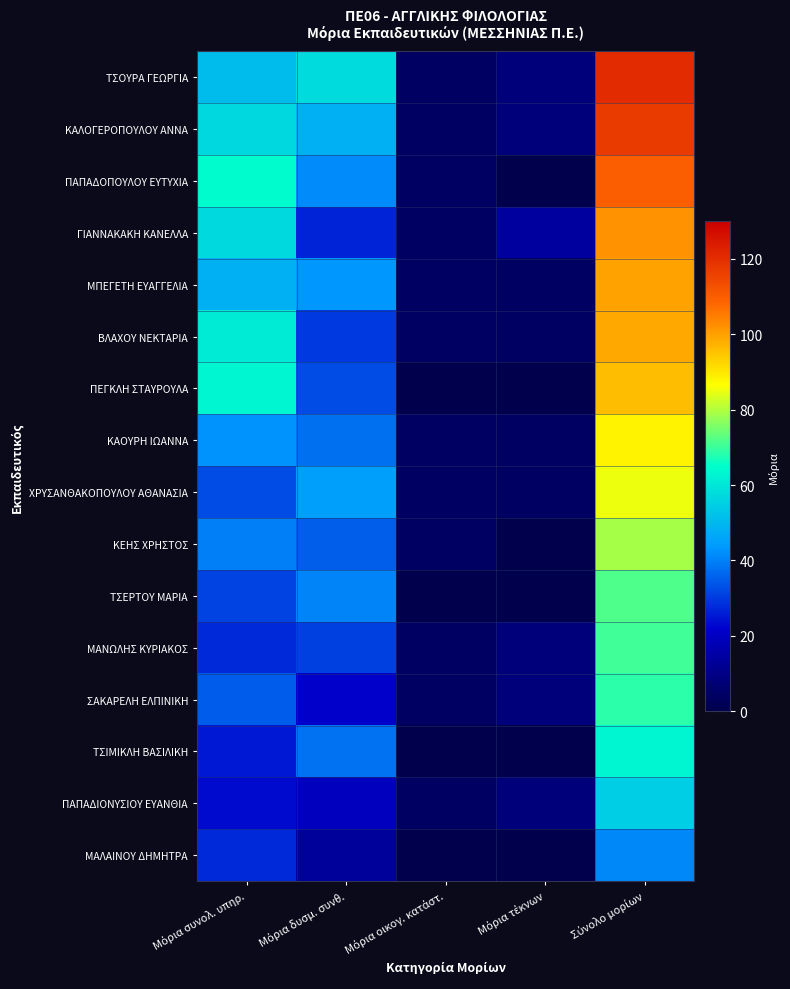

Reading left to right, transcribe all the data shown in this chart.

ΤΣΟΥΡΑ ΓΕΩΡΓΙΑ: Μόρια συνολ. υπηρ.=50.8	Μόρια δυσμ. συνθ.=57.7	Μόρια οικογ. κατάστ.=4.0	Μόρια τέκνων=8.0	Σύνολο μορίων=120.5
ΚΑΛΟΓΕΡΟΠΟΥΛΟΥ ΑΝΝΑ: Μόρια συνολ. υπηρ.=56.7	Μόρια δυσμ. συνθ.=48.4	Μόρια οικογ. κατάστ.=4.0	Μόρια τέκνων=8.0	Σύνολο μορίων=117.1
ΠΑΠΑΔΟΠΟΥΛΟΥ ΕΥΤΥΧΙΑ: Μόρια συνολ. υπηρ.=64.4	Μόρια δυσμ. συνθ.=41.4	Μόρια οικογ. κατάστ.=4.0	Μόρια τέκνων=0.0	Σύνολο μορίων=109.8
ΓΙΑΝΝΑΚΑΚΗ ΚΑΝΕΛΛΑ: Μόρια συνολ. υπηρ.=57.1	Μόρια δυσμ. συνθ.=26.9	Μόρια οικογ. κατάστ.=4.0	Μόρια τέκνων=14.0	Σύνολο μορίων=102.0
ΜΠΕΓΕΤΗ ΕΥΑΓΓΕΛΙΑ: Μόρια συνολ. υπηρ.=48.3	Μόρια δυσμ. συνθ.=43.3	Μόρια οικογ. κατάστ.=4.0	Μόρια τέκνων=4.0	Σύνολο μορίων=99.6
ΒΛΑΧΟΥ ΝΕΚΤΑΡΙΑ: Μόρια συνολ. υπηρ.=60.8	Μόρια δυσμ. συνθ.=29.8	Μόρια οικογ. κατάστ.=4.0	Μόρια τέκνων=4.0	Σύνολο μορίων=98.6
ΠΕΓΚΛΗ ΣΤΑΥΡΟΥΛΑ: Μόρια συνολ. υπηρ.=63.1	Μόρια δυσμ. συνθ.=32.7	Μόρια οικογ. κατάστ.=0.0	Μόρια τέκνων=0.0	Σύνολο μορίων=95.8
ΚΑΟΥΡΗ ΙΩΑΝΝΑ: Μόρια συνολ. υπηρ.=42.5	Μόρια δυσμ. συνθ.=37.6	Μόρια οικογ. κατάστ.=4.0	Μόρια τέκνων=4.0	Σύνολο μορίων=88.1
ΧΡΥΣΑΝΘΑΚΟΠΟΥΛΟΥ ΑΘΑΝΑΣΙΑ: Μόρια συνολ. υπηρ.=32.5	Μόρια δυσμ. συνθ.=44.7	Μόρια οικογ. κατάστ.=4.0	Μόρια τέκνων=4.0	Σύνολο μορίων=85.2
ΚΕΗΣ ΧΡΗΣΤΟΣ: Μόρια συνολ. υπηρ.=39.8	Μόρια δυσμ. συνθ.=35.2	Μόρια οικογ. κατάστ.=4.0	Μόρια τέκνων=0.0	Σύνολο μορίων=79.0
ΤΣΕΡΤΟΥ ΜΑΡΙΑ: Μόρια συνολ. υπηρ.=31.2	Μόρια δυσμ. συνθ.=40.6	Μόρια οικογ. κατάστ.=0.0	Μόρια τέκνων=0.0	Σύνολο μορίων=71.8
ΜΑΝΩΛΗΣ ΚΥΡΙΑΚΟΣ: Μόρια συνολ. υπηρ.=27.5	Μόρια δυσμ. συνθ.=31.0	Μόρια οικογ. κατάστ.=4.0	Μόρια τέκνων=8.0	Σύνολο μορίων=70.5
ΣΑΚΑΡΕΛΗ ΕΛΠΙΝΙΚΗ: Μόρια συνολ. υπηρ.=35.0	Μόρια δυσμ. συνθ.=21.7	Μόρια οικογ. κατάστ.=4.0	Μόρια τέκνων=8.0	Σύνολο μορίων=68.7
ΤΣΙΜΙΚΛΗ ΒΑΣΙΛΙΚΗ: Μόρια συνολ. υπηρ.=25.2	Μόρια δυσμ. συνθ.=38.0	Μόρια οικογ. κατάστ.=0.0	Μόρια τέκνων=0.0	Σύνολο μορίων=63.2
ΠΑΠΑΔΙΟΝΥΣΙΟΥ ΕΥΑΝΘΙΑ: Μόρια συνολ. υπηρ.=23.3	Μόρια δυσμ. συνθ.=19.3	Μόρια οικογ. κατάστ.=4.0	Μόρια τέκνων=8.0	Σύνολο μορίων=54.6
ΜΑΛΑΙΝΟΥ ΔΗΜΗΤΡΑ: Μόρια συνολ. υπηρ.=27.5	Μόρια δυσμ. συνθ.=13.5	Μόρια οικογ. κατάστ.=0.0	Μόρια τέκνων=0.0	Σύνολο μορίων=41.0